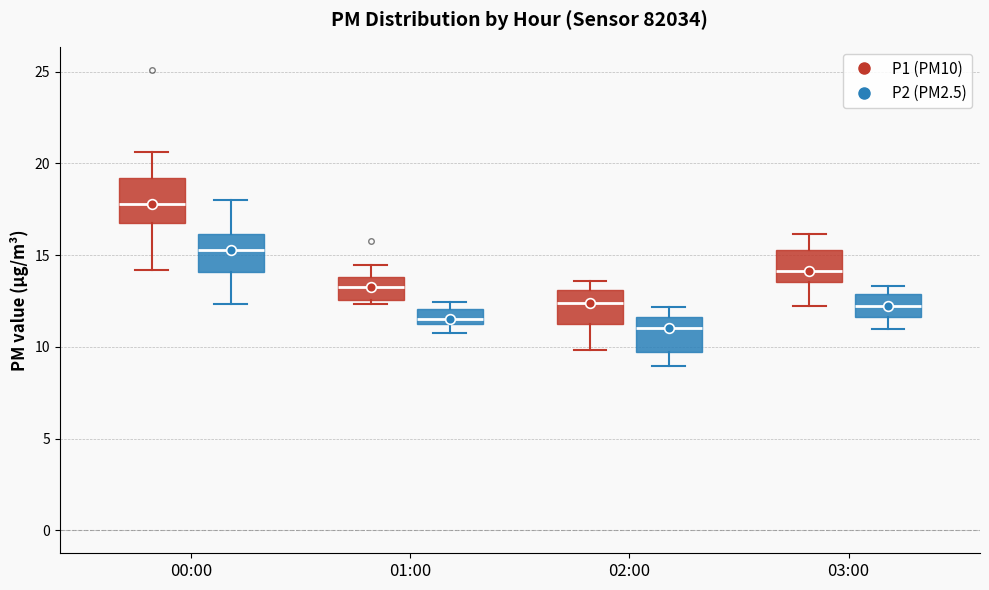

Which box has the lowest median line?

02:00 (P2 (PM2.5))